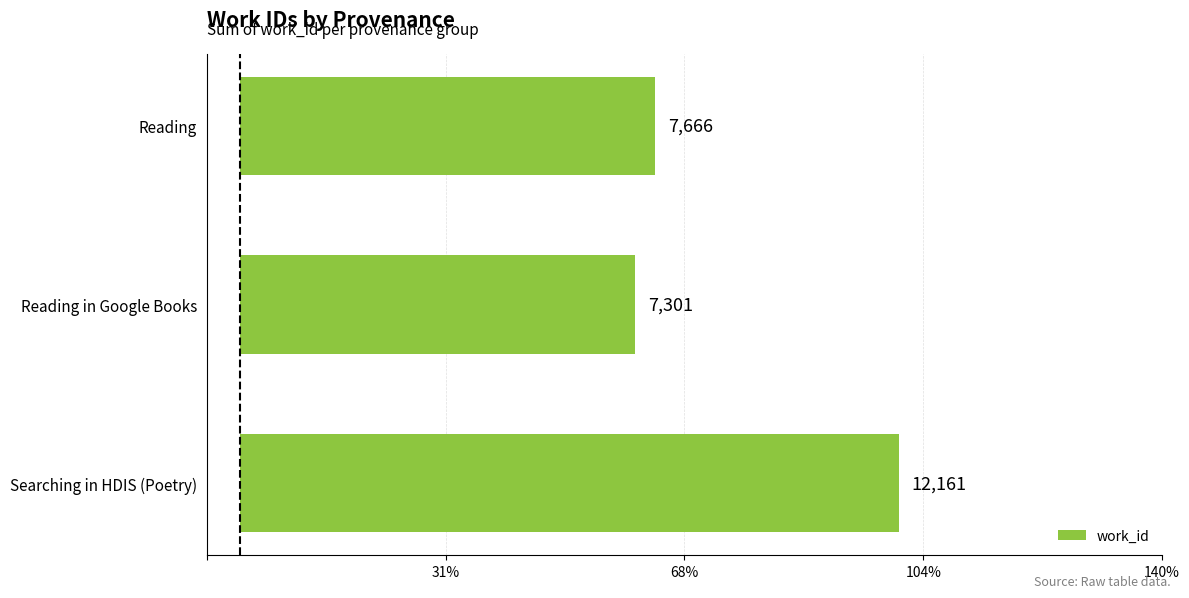

Does the chart contain any negative values?

No